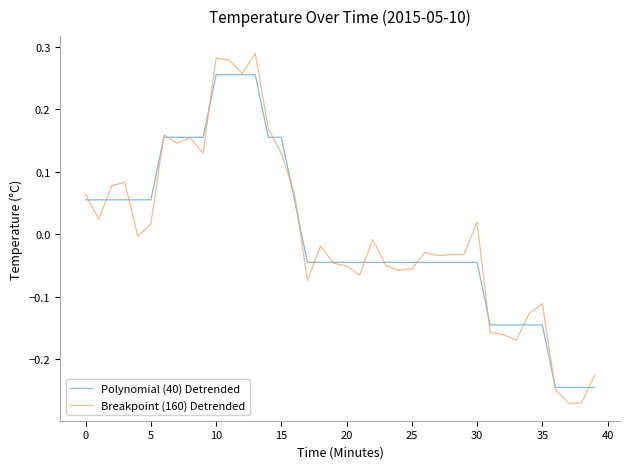

Which series has the widest spread of values?

Breakpoint (160) Detrended